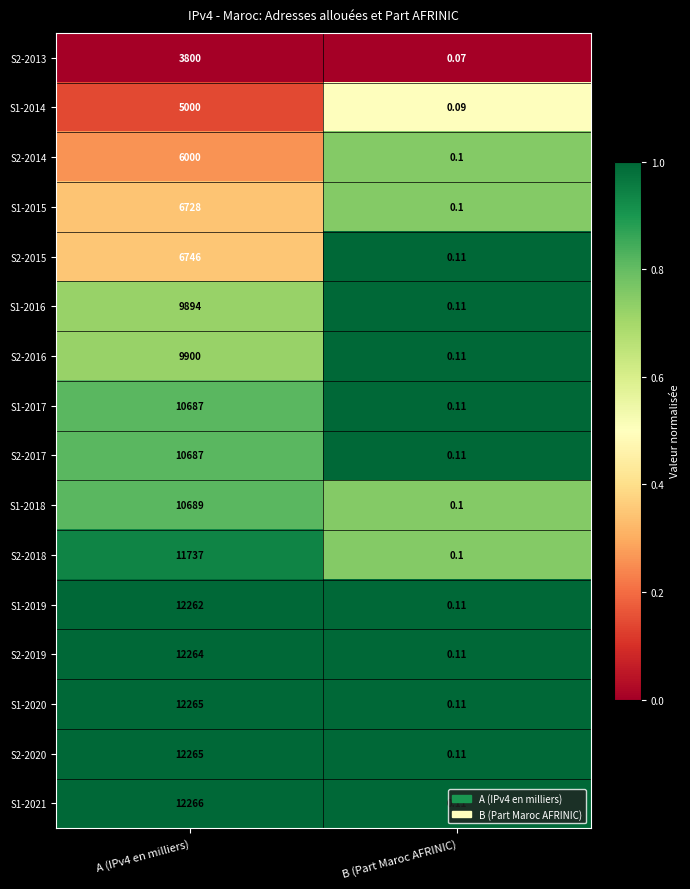

At which category does the chart reach its minimum across all series?

B (Part Maroc AFRINIC)